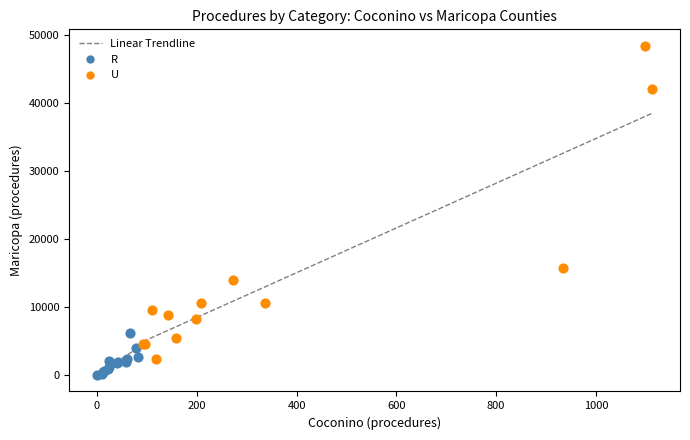

Which series contains the lowest Y value?

R